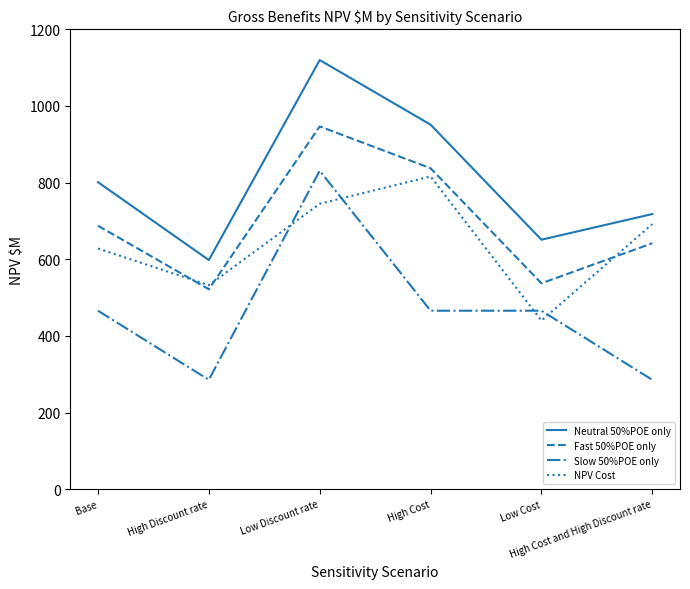

Reading left to right, transcribe all the data shown in this chart.

Neutral 50%POE only: Base=800.9	High Discount rate=597.7	Low Discount rate=1119.5	High Cost=950.9	Low Cost=650.8	High Cost and High Discount rate=717.8
Fast 50%POE only: Base=687.2	High Discount rate=521.5	Low Discount rate=946.3	High Cost=837.3	Low Cost=537.2	High Cost and High Discount rate=641.5
Slow 50%POE only: Base=465.6	High Discount rate=285.3	Low Discount rate=830.8	High Cost=465.6	Low Cost=465.6	High Cost and High Discount rate=285.3
NPV Cost: Base=627.8	High Discount rate=532.1	Low Discount rate=744.6	High Cost=815.9	Low Cost=439.8	High Cost and High Discount rate=691.5